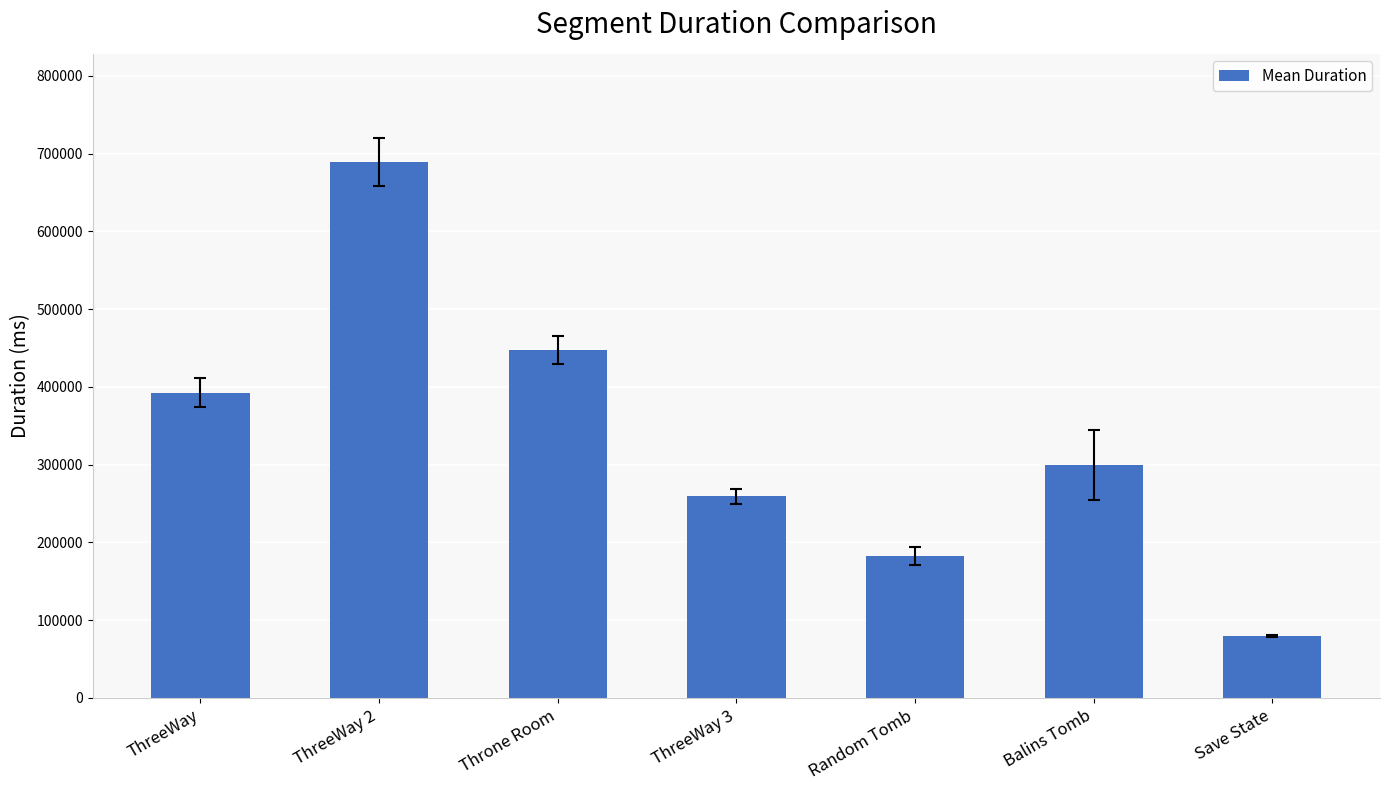

What is the ratio of the value at Save State to the value at ThreeWay?

0.2